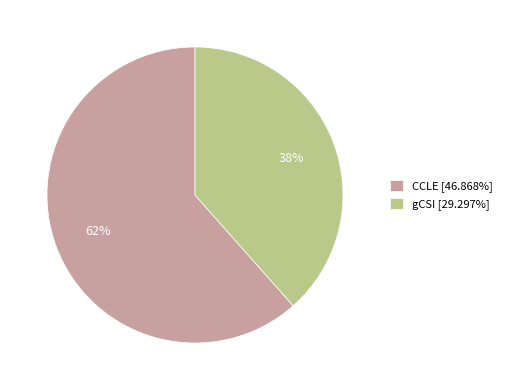

Do gCSI [29.297%] and CCLE [46.868%] together represent more than half of the pie?

Yes